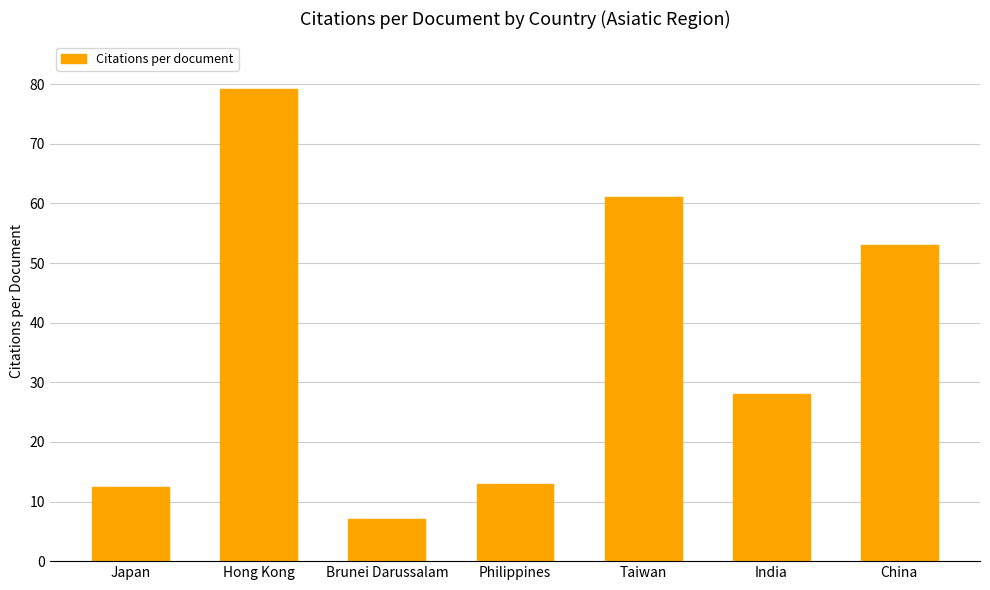

What is the label of the 5th bar from the left?

Taiwan